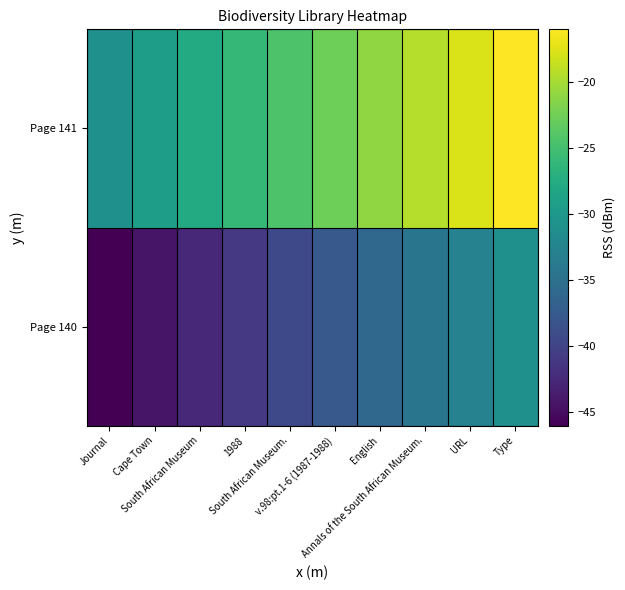

Reading left to right, list all the values displayed in this chart.

Page 140: Journal=-46.0	Cape Town=-44.3	South African Museum=-42.7	1988=-41.0	South African Museum.=-39.3	v.98:pt.1-6 (1987-1988)=-37.7	English=-36.0	Annals of the South African Museum.=-34.3	URL=-32.7	Type=-31.0
Page 141: Journal=-31.0	Cape Town=-29.3	South African Museum=-27.7	1988=-26.0	South African Museum.=-24.3	v.98:pt.1-6 (1987-1988)=-22.7	English=-21.0	Annals of the South African Museum.=-19.3	URL=-17.7	Type=-16.0